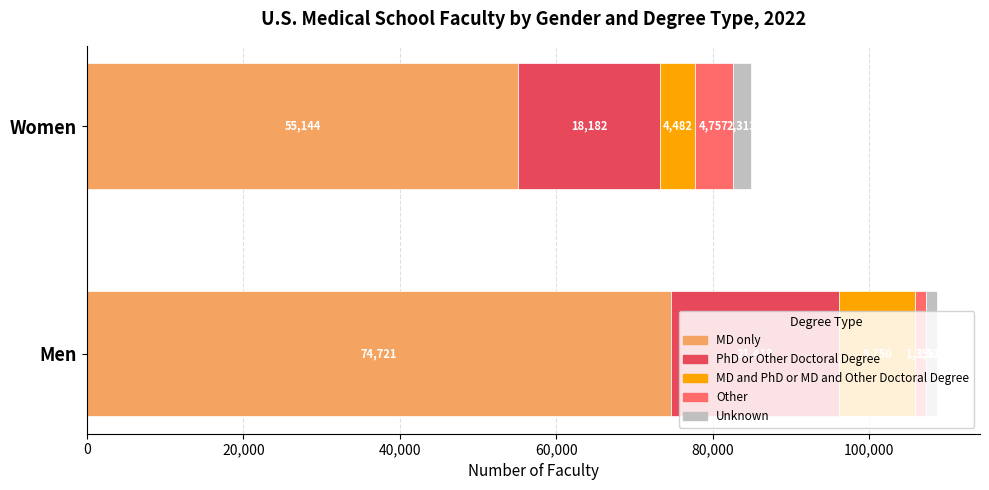

What is the greatest value displayed?

74721